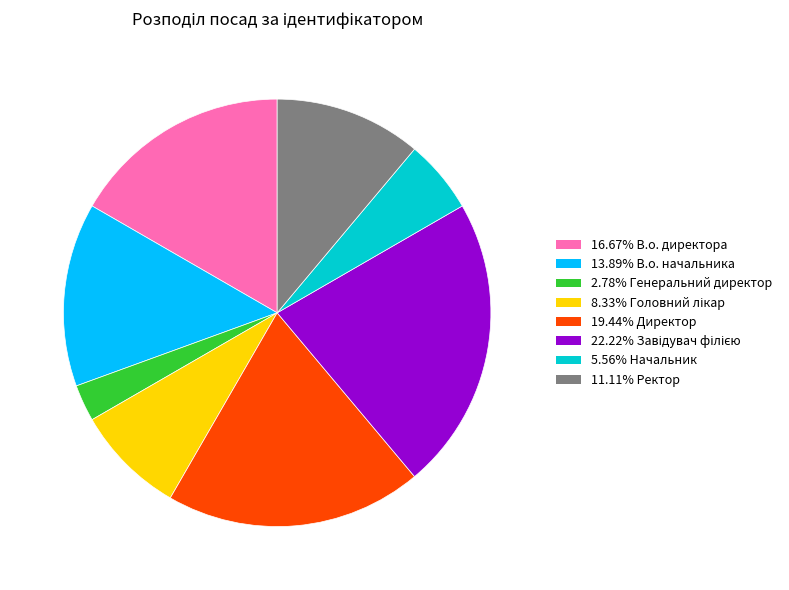

Count the number of slices in the pie.

8